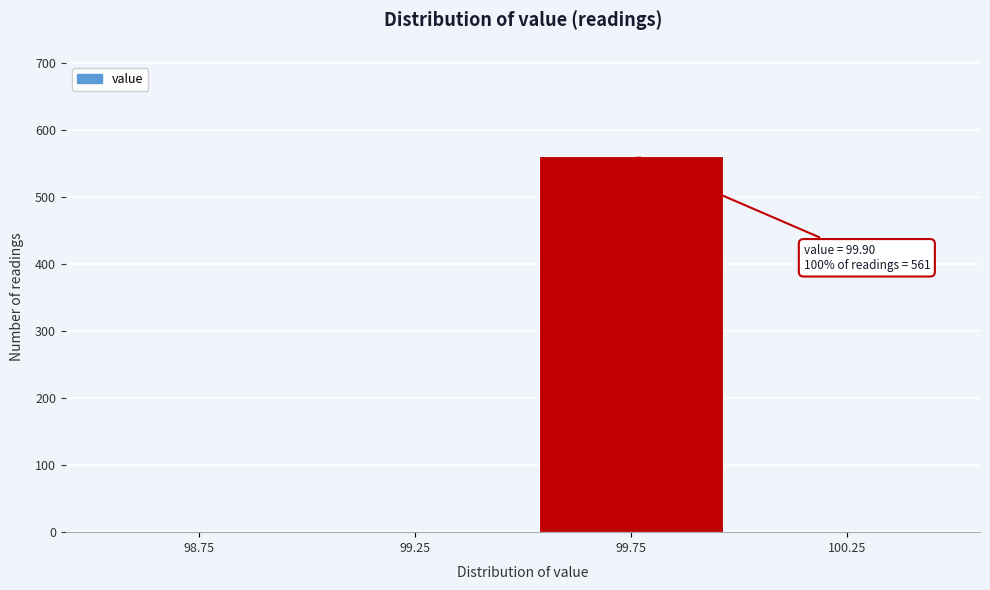

Reading left to right, list all the values displayed in this chart.

98.75=0	99.25=0	99.75=561	100.25=0